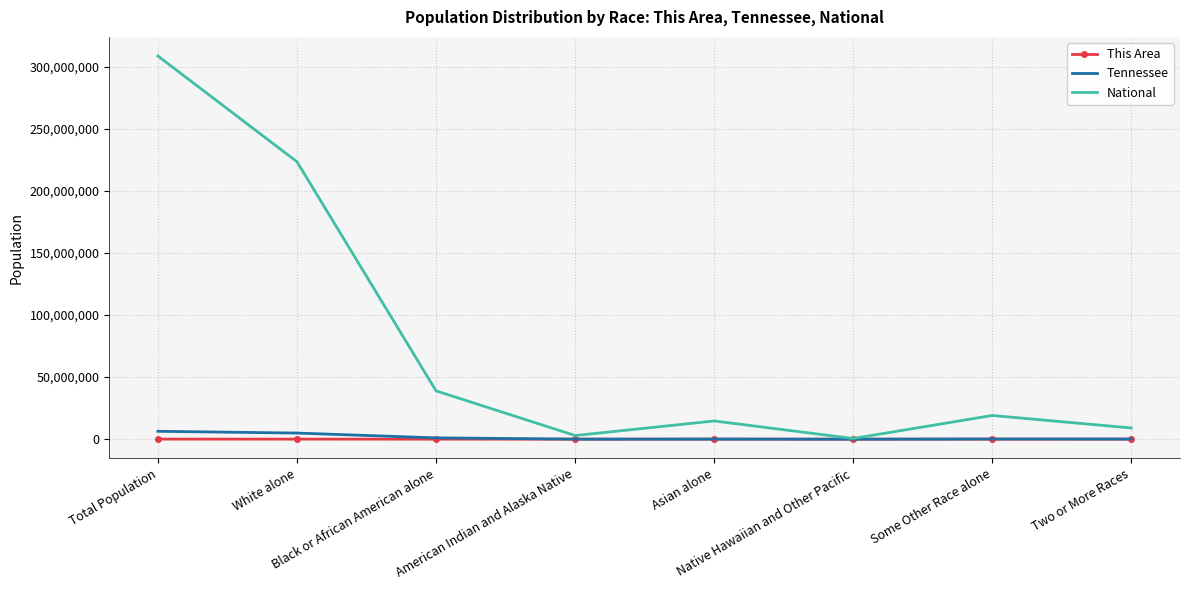

What is the sum of all Tennessee values?

12692210